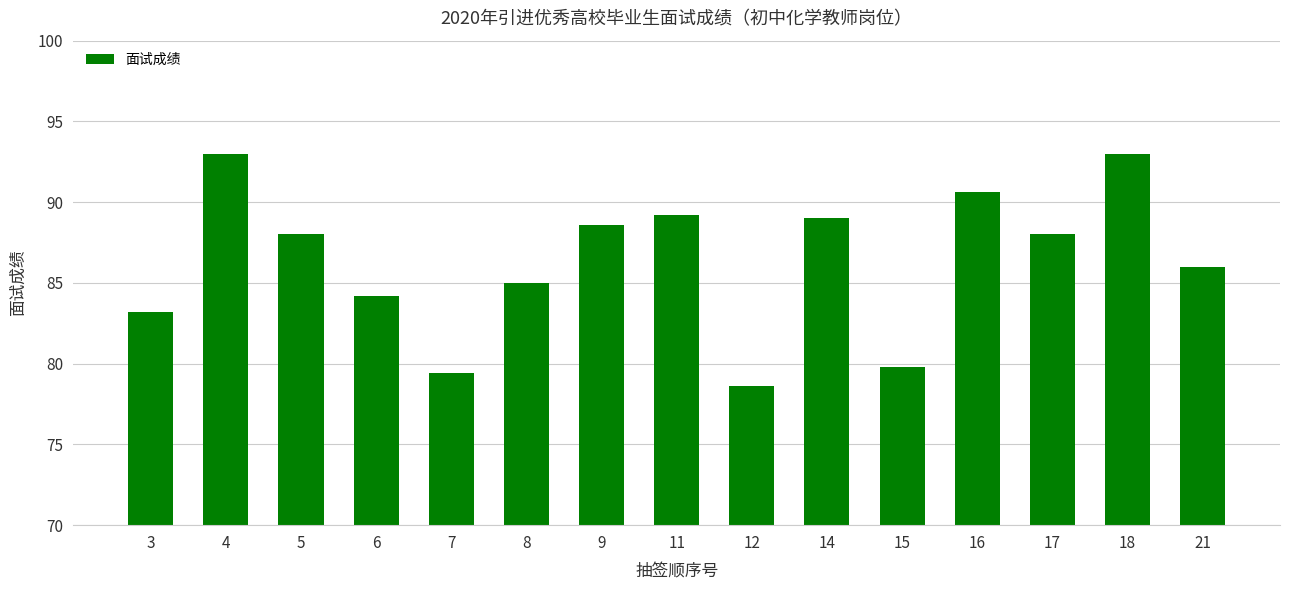

The value at 5 is 157.0. True or false?

False